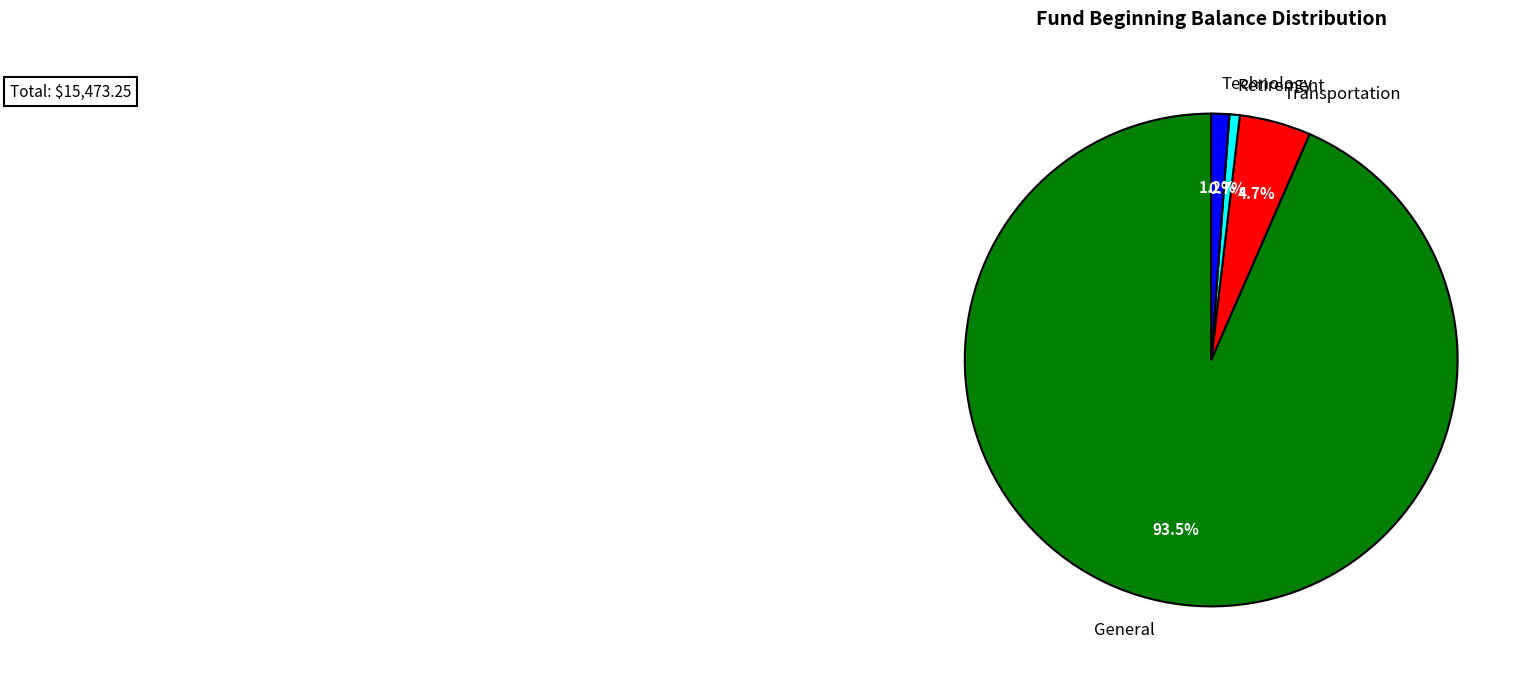

Which has a higher value, Technology or Retirement?

Technology